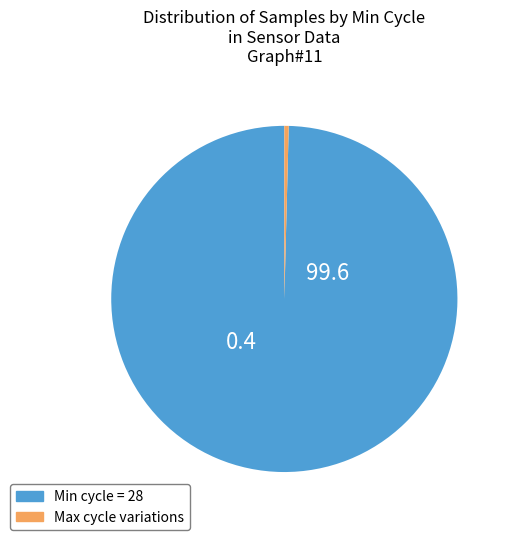

Which slice is the smallest?

Max cycle variations